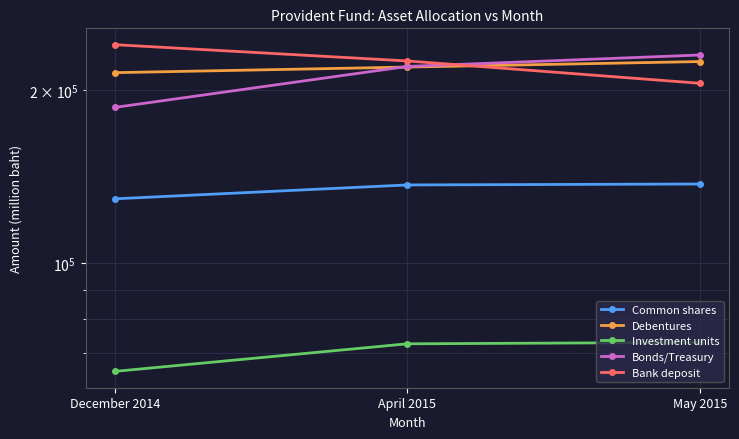

What is the smallest value displayed?

64934.4